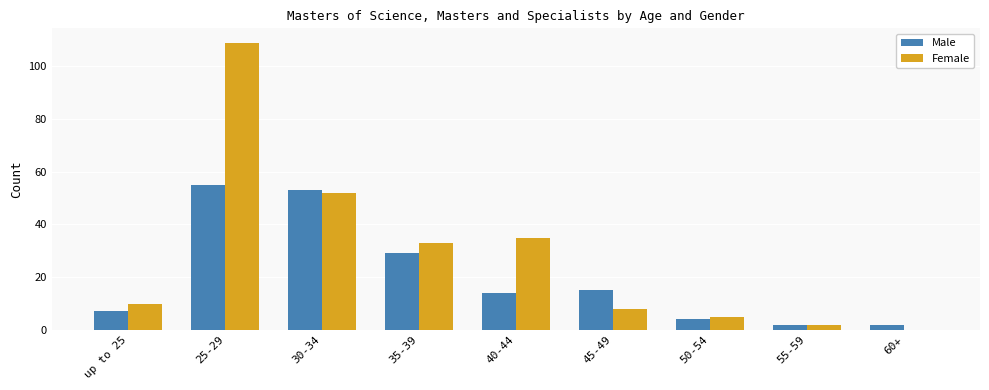

True or false: Female has a value of -59 at 60+.

False